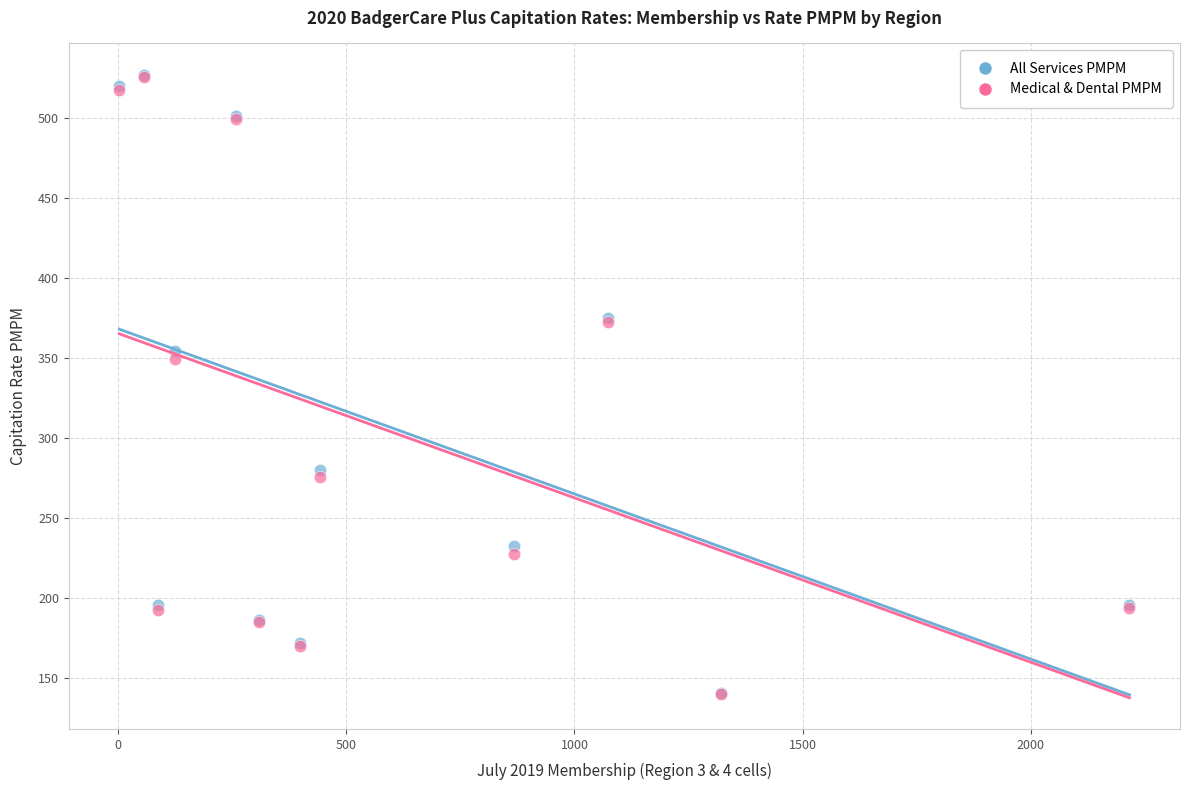

In the All Services PMPM series, what Y value is closest to 334?

354.5